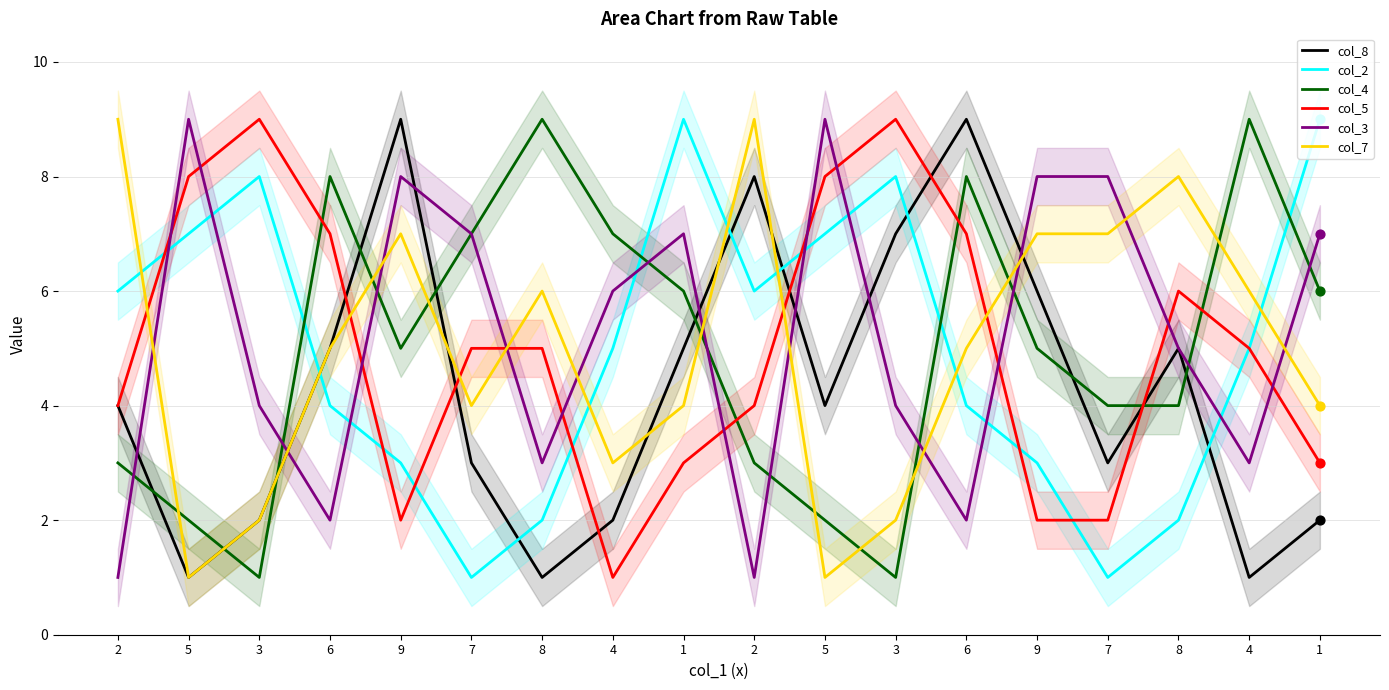

Which series contains the lowest Y value?

col_8